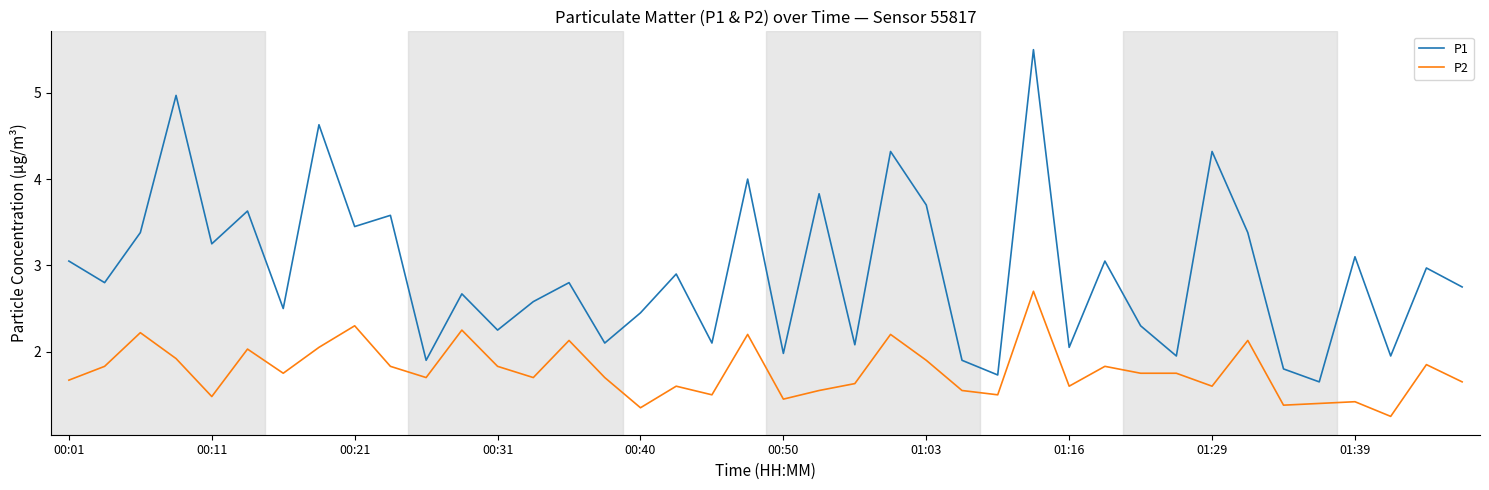

List the series in order of their peak value, lowest first.

P2, P1